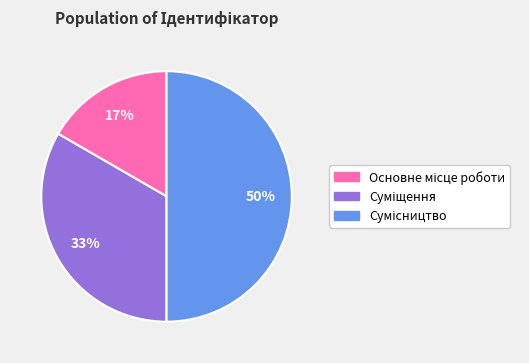

To the nearest percent, what is the average slice percentage?

33%